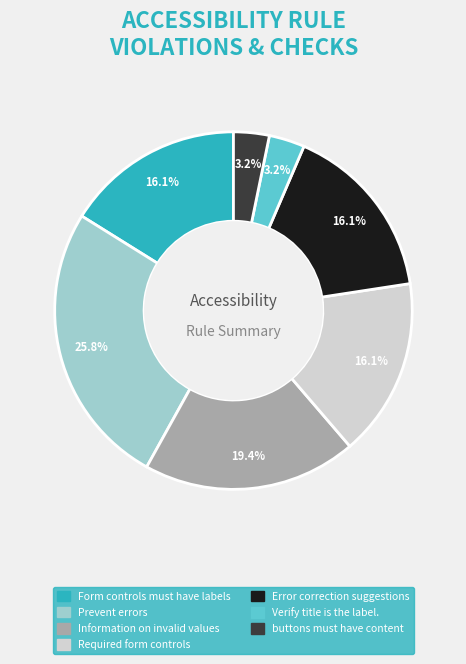

To the nearest percent, what is the difference between the largest and smallest slice percentages?

23%